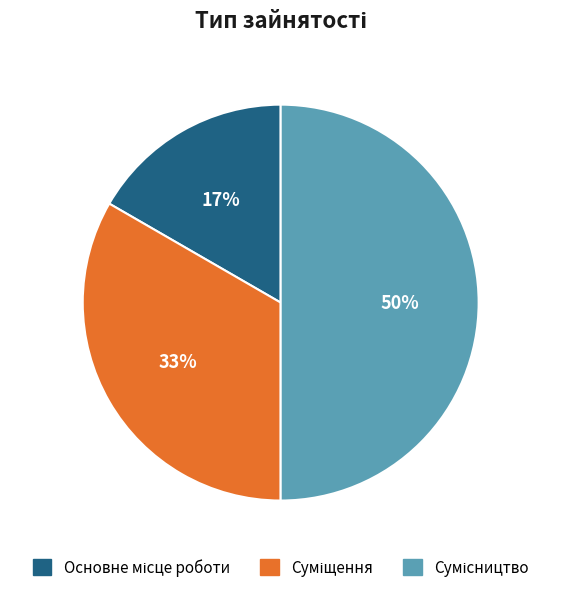

To the nearest percent, what is the difference between the largest and smallest slice percentages?

33%